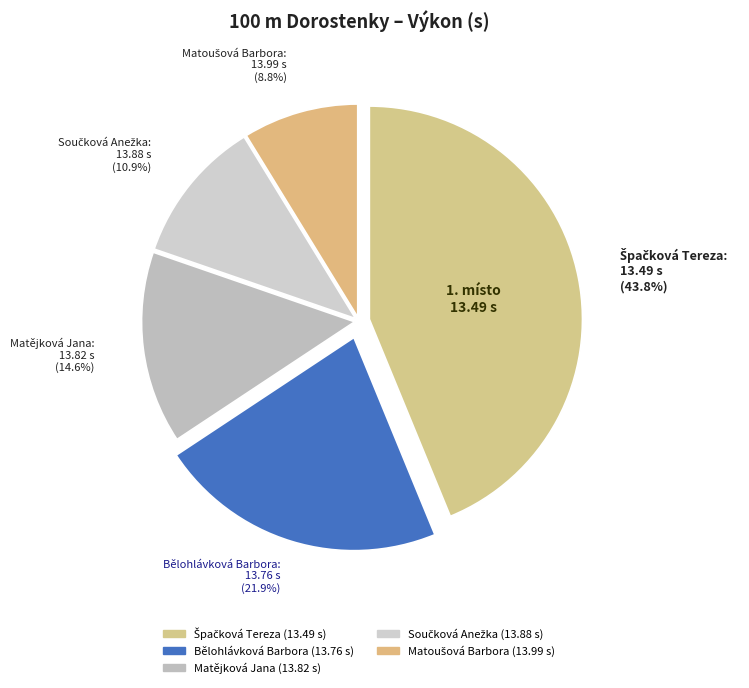

Combined, do Bělohlávková Barbora and Matějková Jana account for over 50%?

No